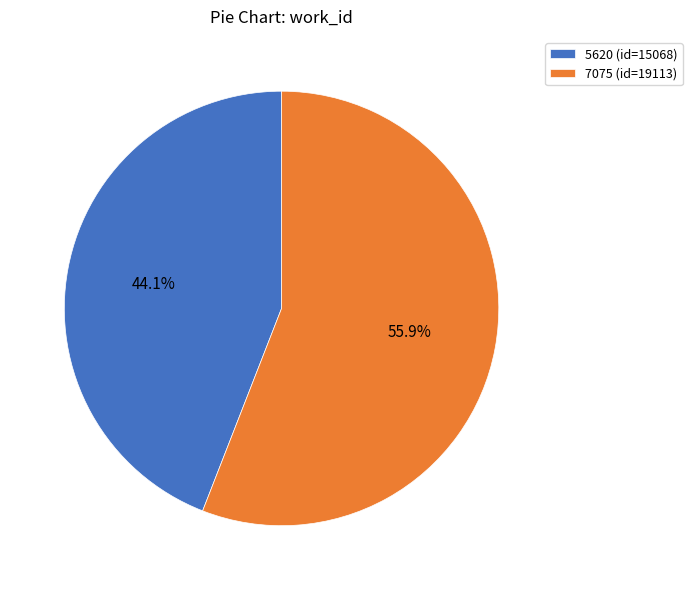

Does 7075 account for over 50% of the chart?

Yes